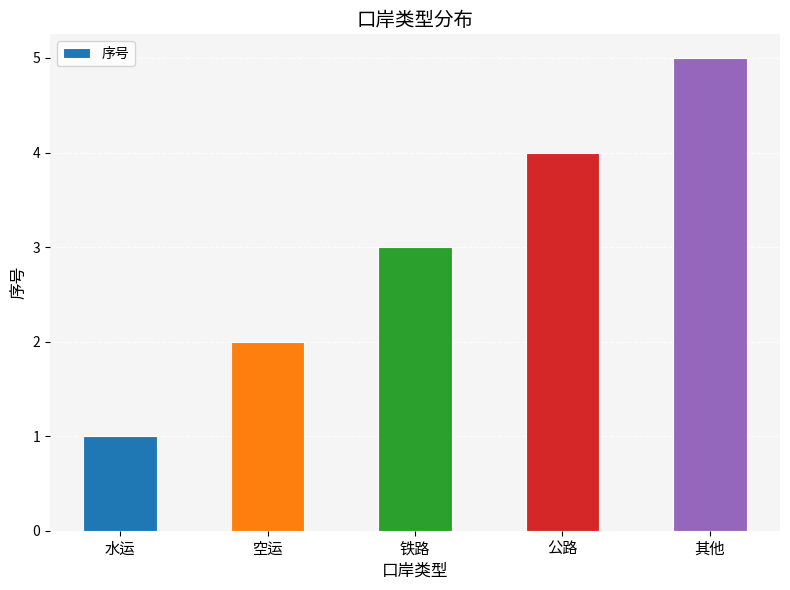

What is the average value?

3